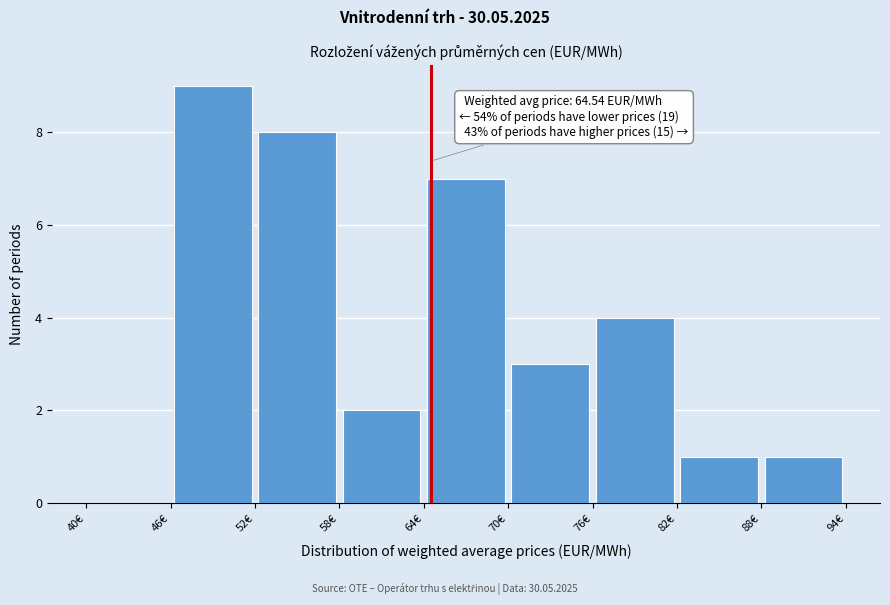

Over which range of the x-axis is the bar tallest?

46 to 52